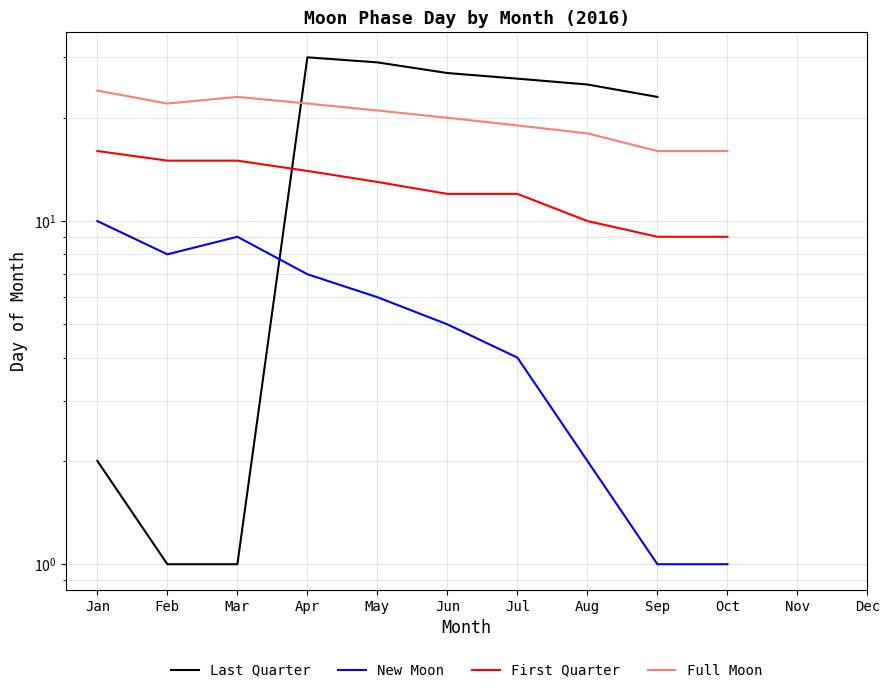

How many data points in Last Quarter are above 27?

2